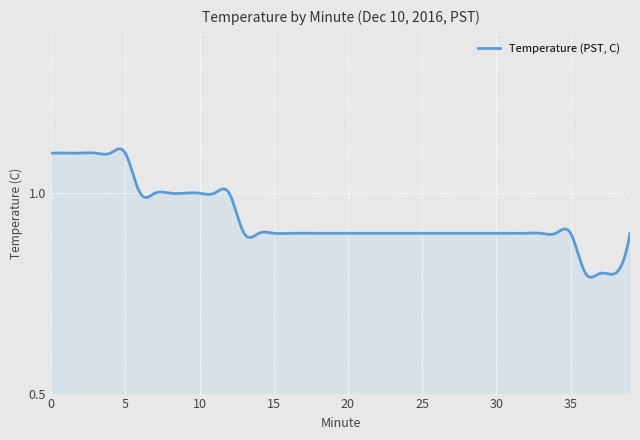

What is the difference between the maximum and minimum values?

0.3